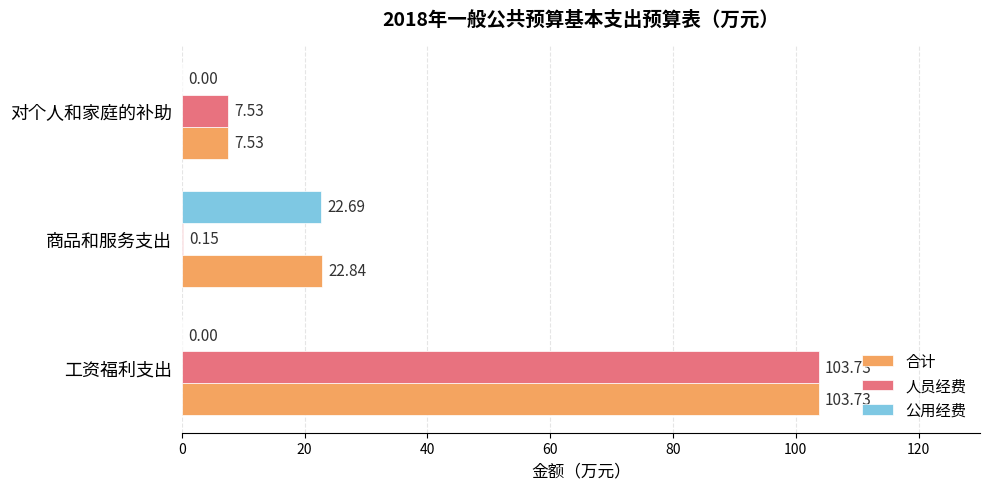

What is the sum of all 公用经费 values?

22.7